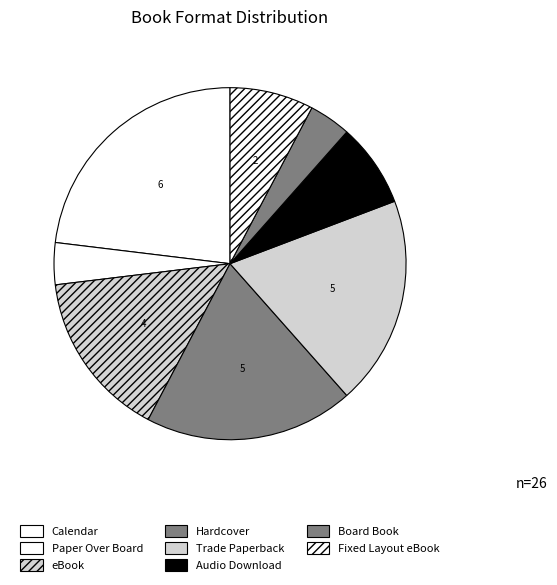

Count the number of slices in the pie.

8